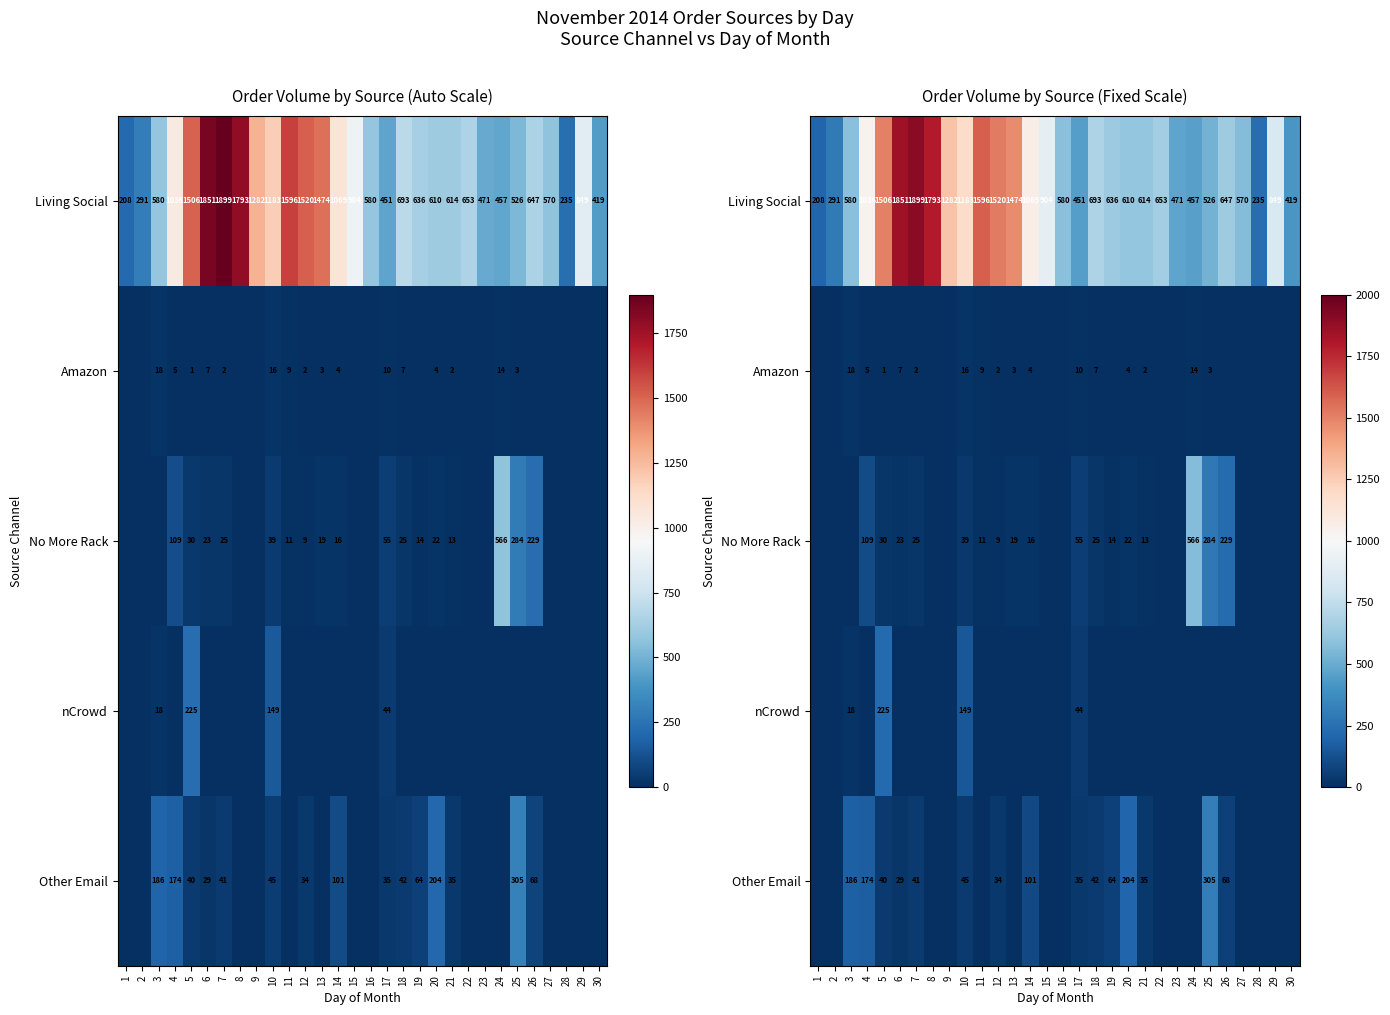

Which series has the widest spread of values?

Living Social